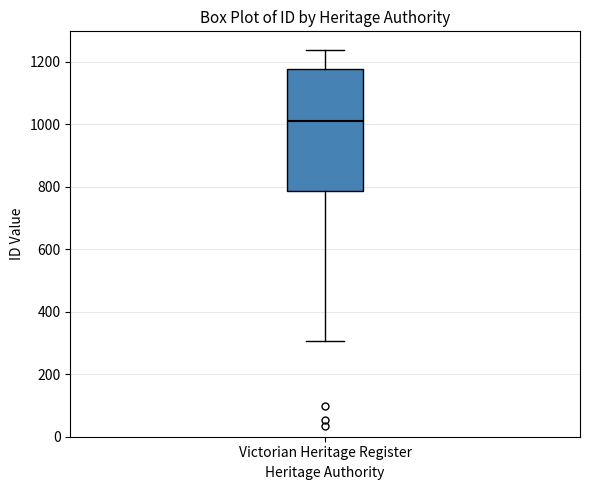

Transcribe this box plot: give where the median line is, the range the box spans, and where the two whiskers end, as read against the y-axis. The values are not printed on the chart, so give them approximately, as read against the axis.

median 1020, box 780 to 1180, whiskers 300 to 1240